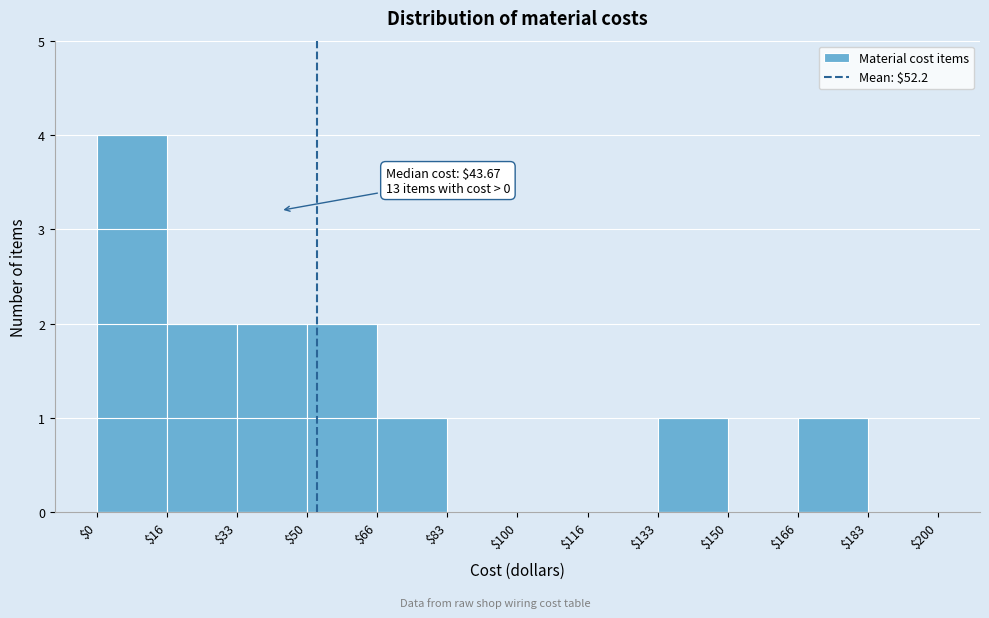

Which range on the x-axis has the tallest bar?

$0 to $16